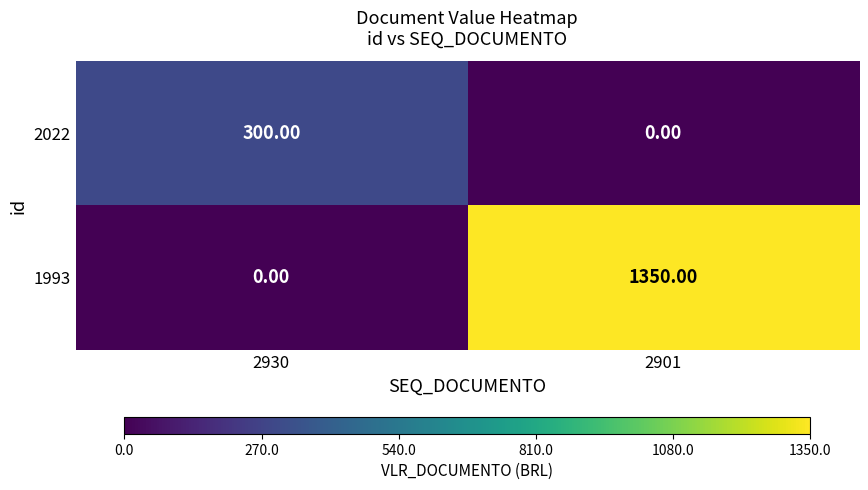

Between 2930 and 2901, which series saw the biggest shift?

1993